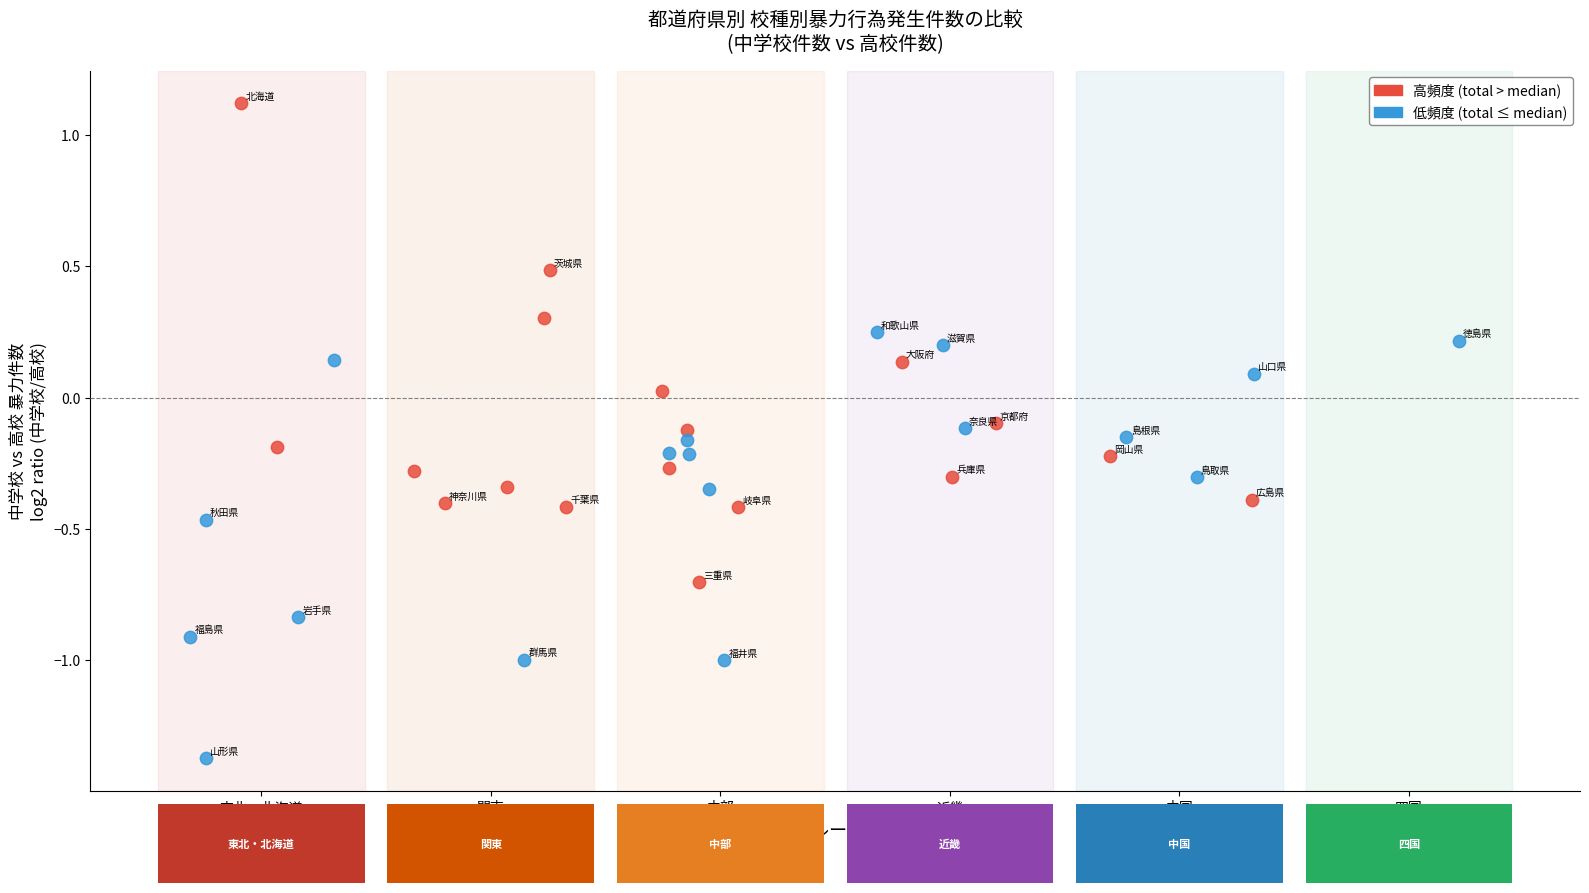

Which series has the largest Y range (max minus min)?

高頻度 (total > median)